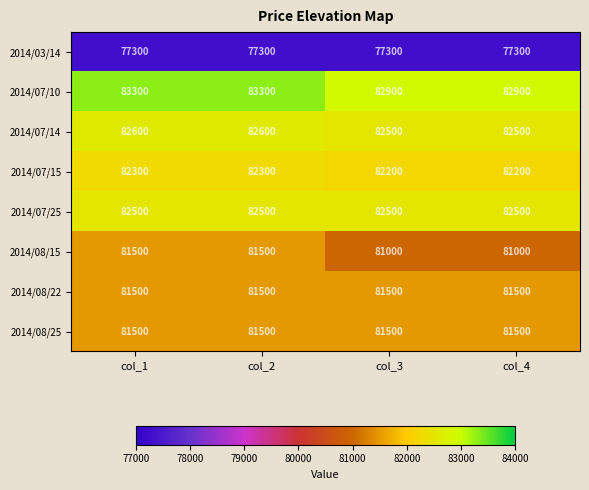

Which series has the largest total across all categories?

2014/07/10